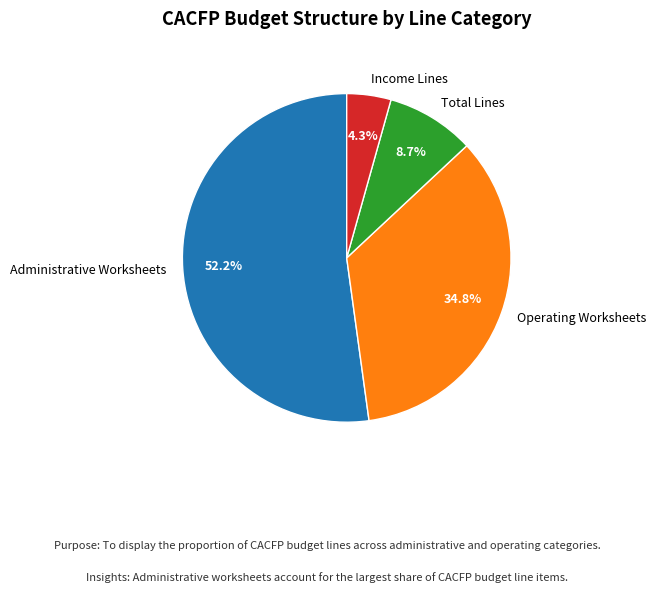

Which category has the smallest portion of the pie?

Income Lines